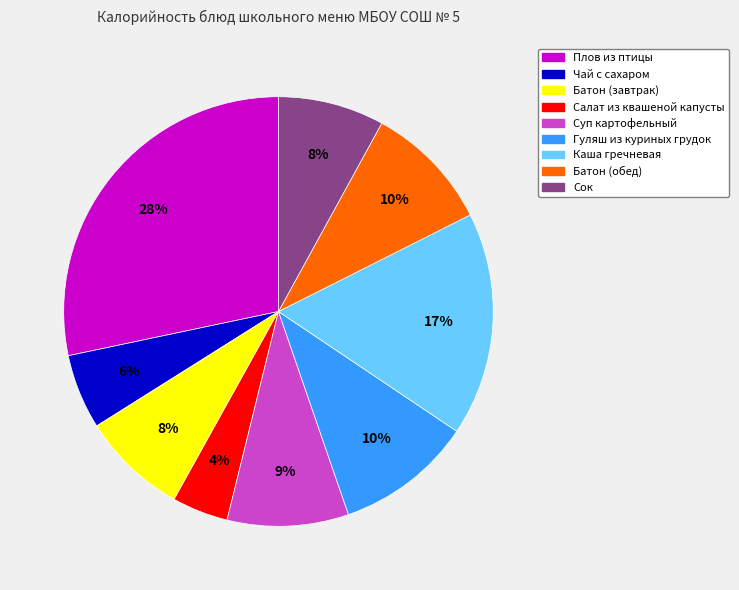

To the nearest percent, what is the difference between the Салат из квашеной капусты and Плов из птицы slice percentages?

24%